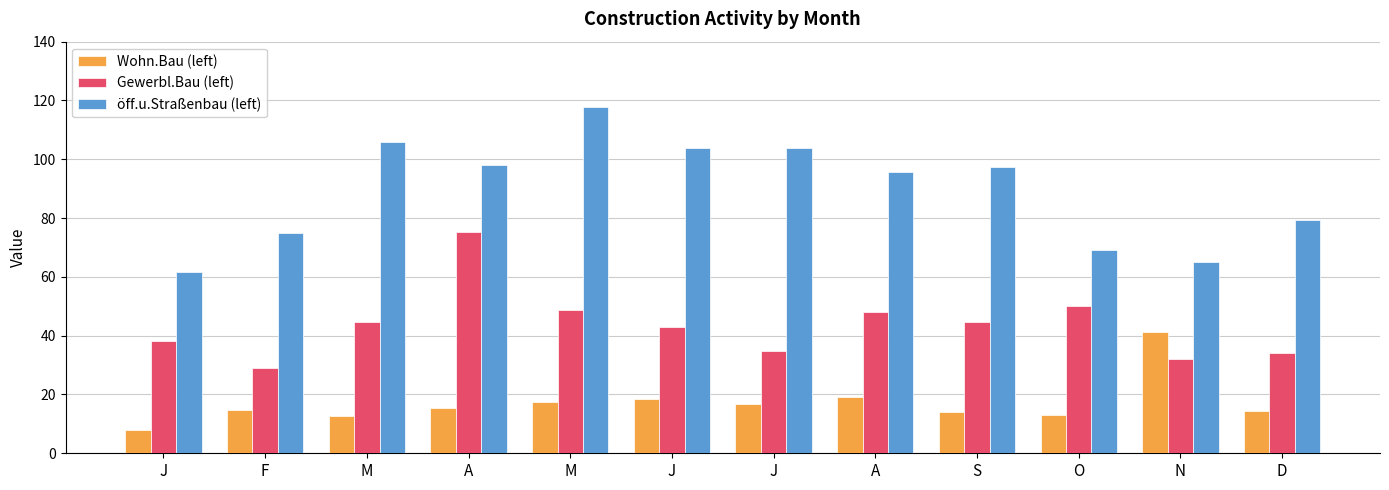

How many data points in Gewerbl.Bau (left) are less than 44?

6